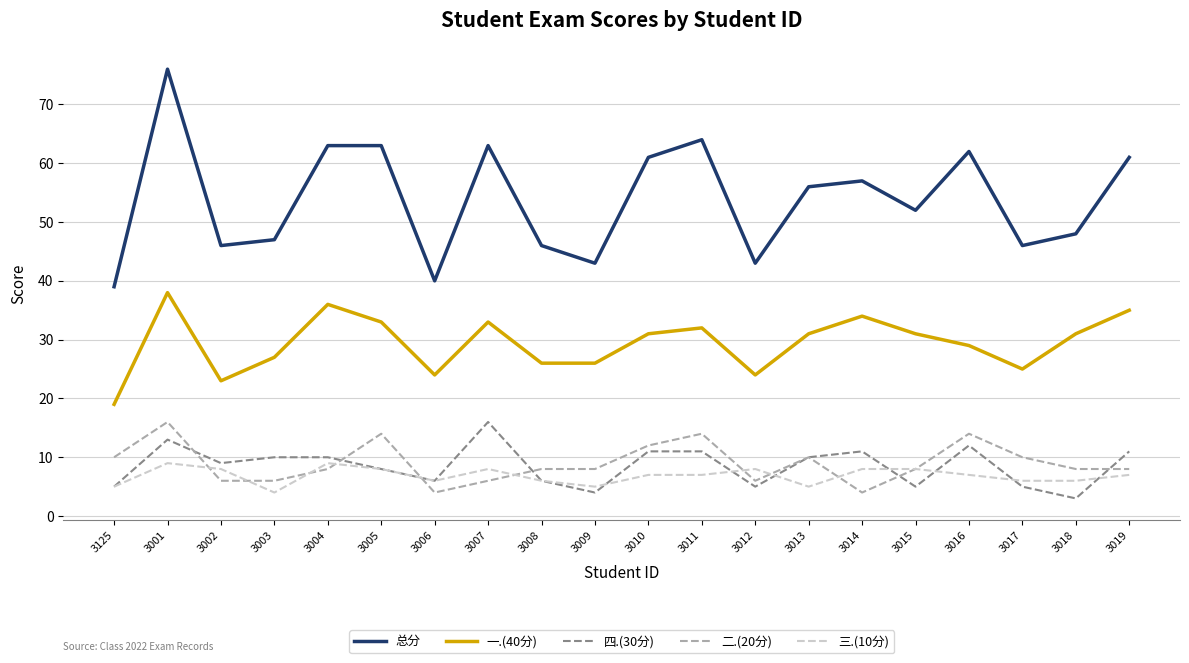

Count the number of data series in this chart.

5